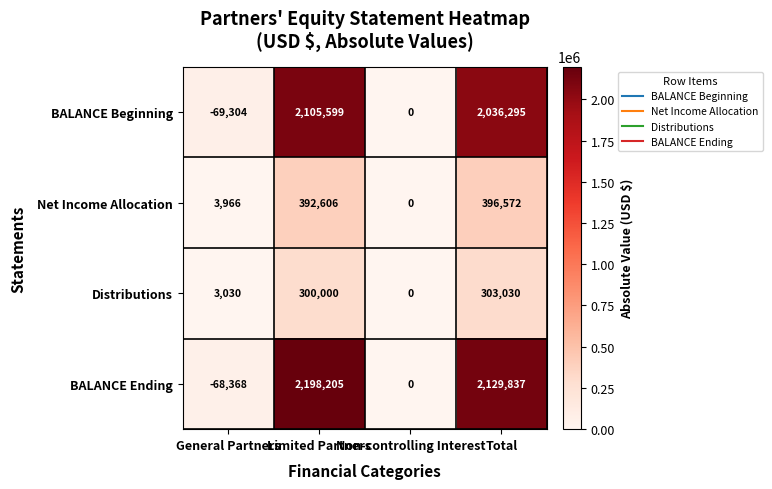

Which series has the largest total across all categories?

BALANCE Ending